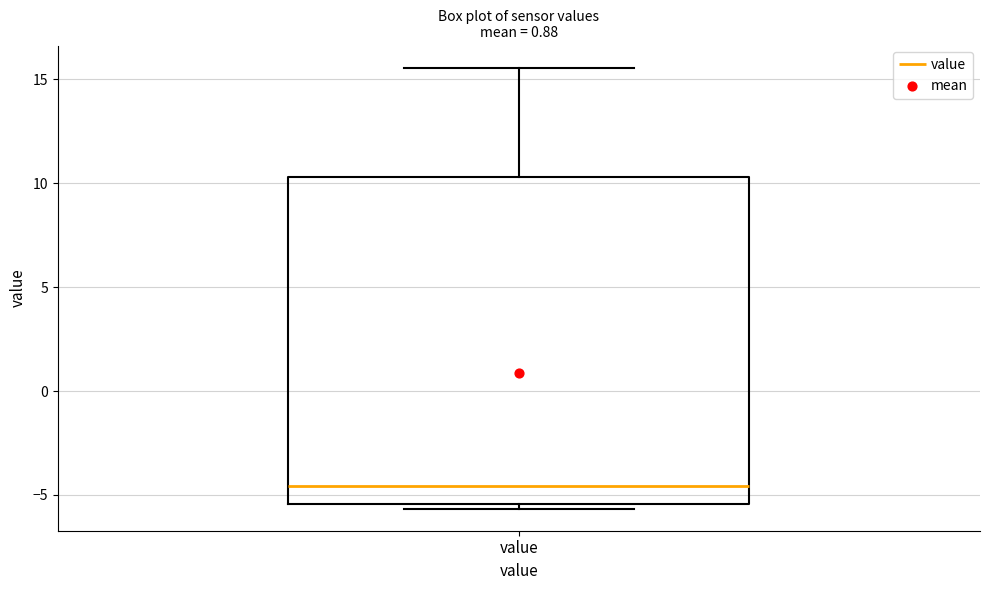

Transcribe this box plot: give where the median line is, the range the box spans, and where the two whiskers end, as read against the y-axis. The values are not printed on the chart, so give them approximately, as read against the axis.

median -4.5, box -5.5 to 10.5, whiskers -5.5 (just below the box's lower edge) to 15.5